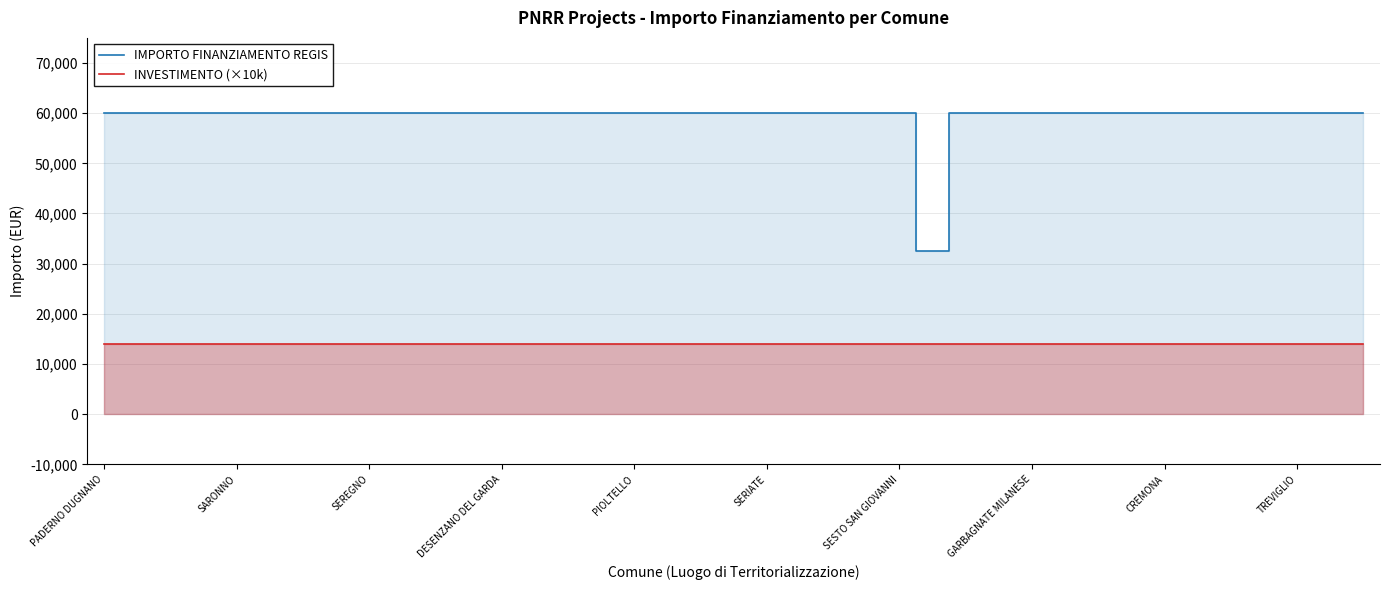

True or false: IMPORTO FINANZIAMENTO REGIS and INVESTIMENTO (×10k) cross at least once.

False